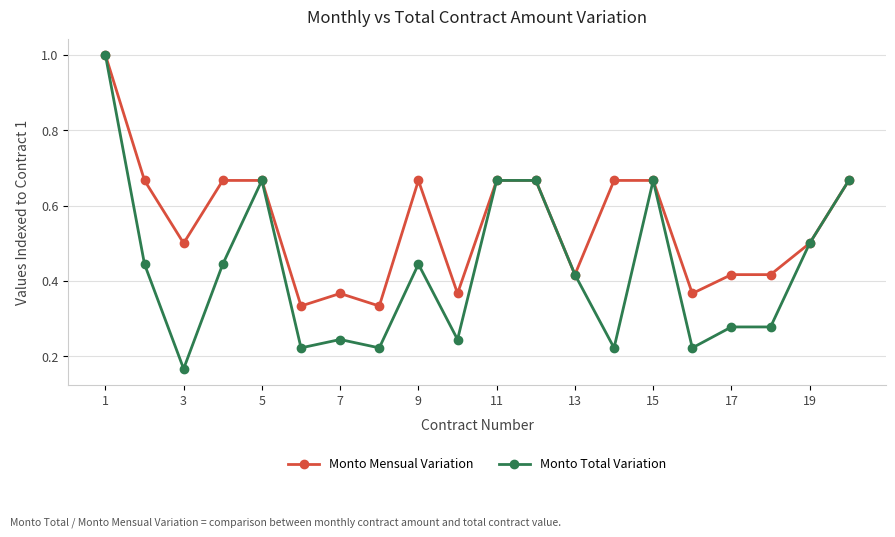

Which series has the widest spread of values?

Monto Total Variation